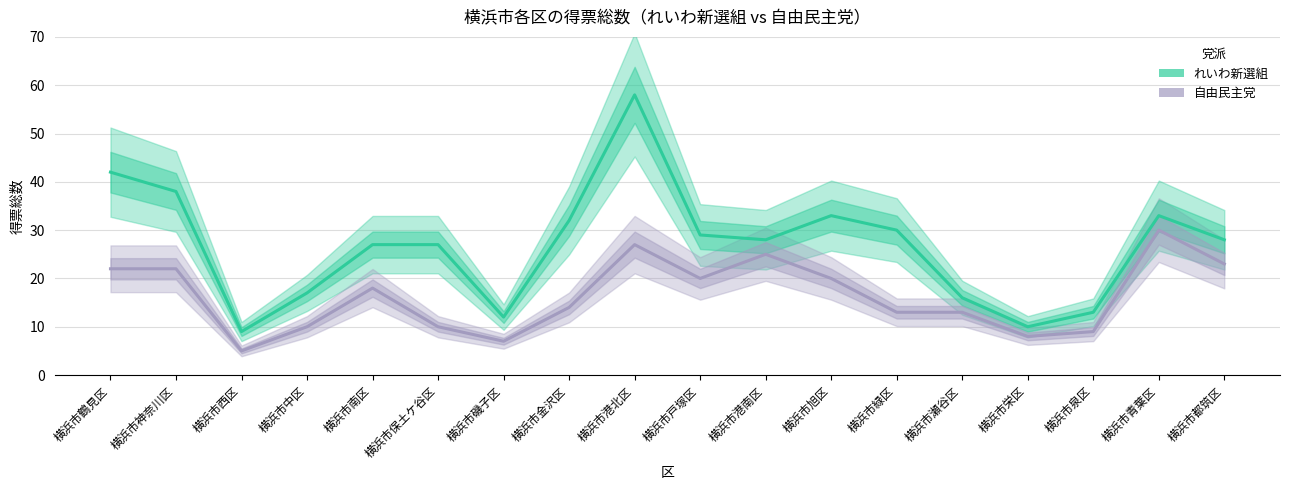

The れいわ新選組 series shows 42 at 横浜市南区. True or false?

False